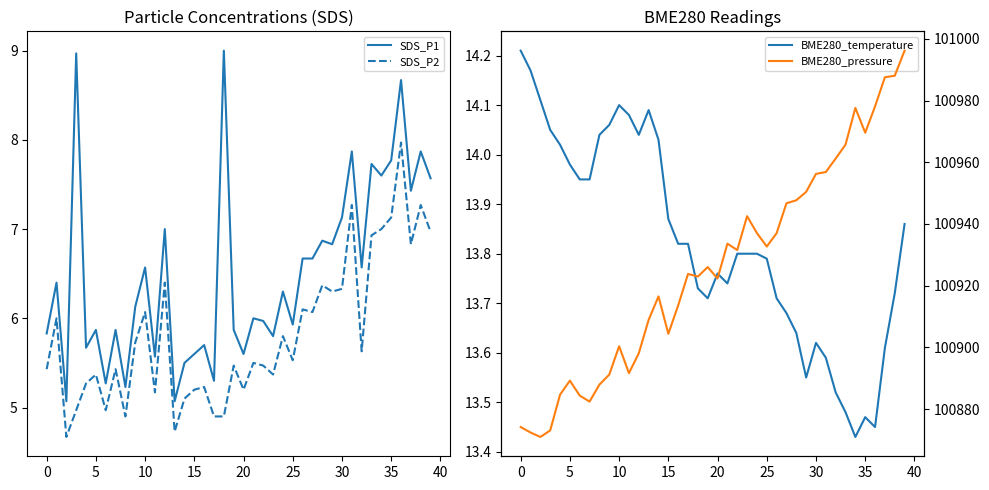

Which category has the lowest value in the BME280_temperature series?

34